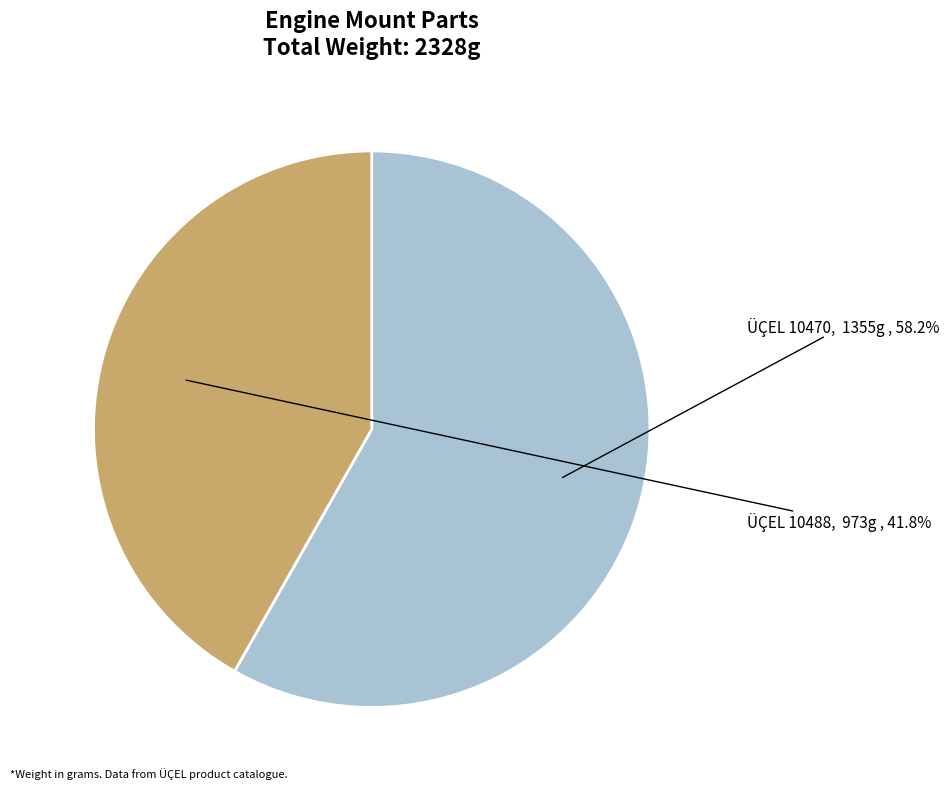

Count the number of slices in the pie.

2